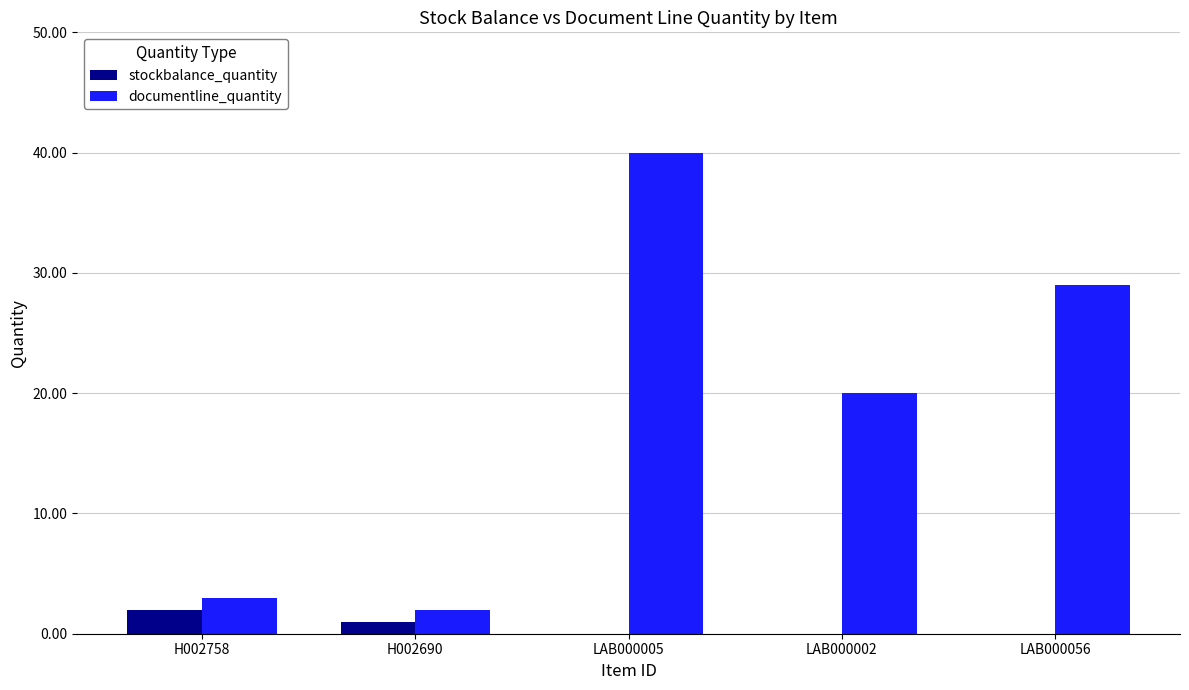

At which category is the sum across all series the highest?

LAB000005